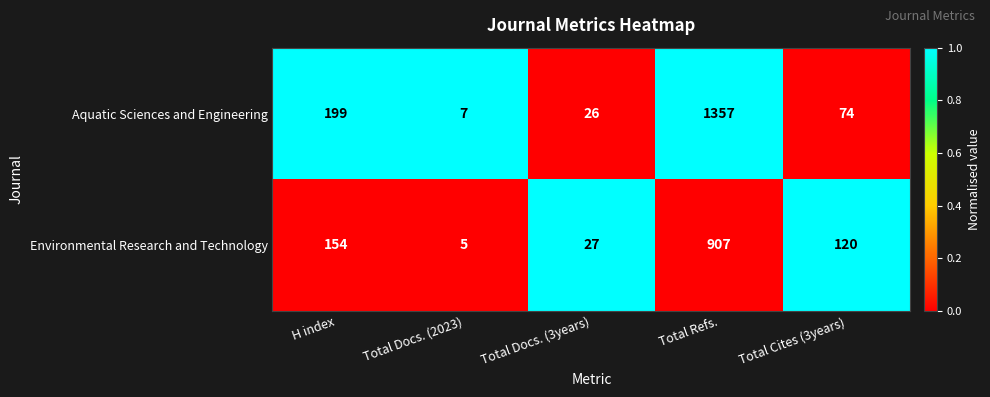

What is the smallest value displayed?

5